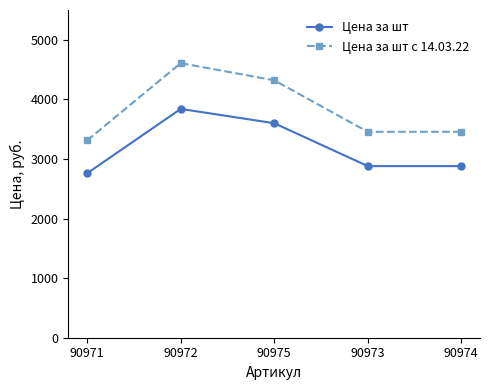

What is the approximate value of Цена за шт с 14.03.22 at 90973?

3456